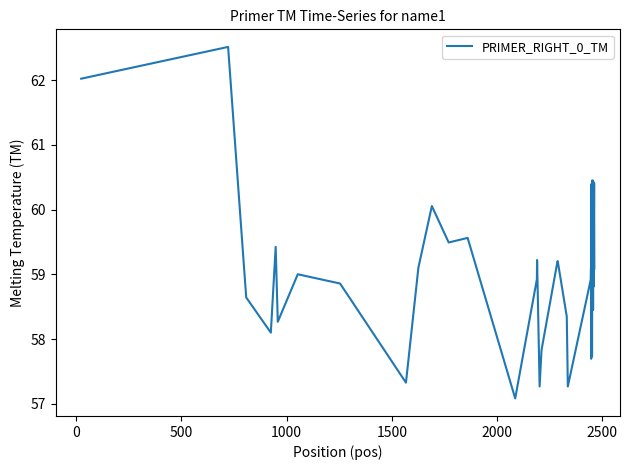

What is the difference between the maximum and minimum values?

5.4